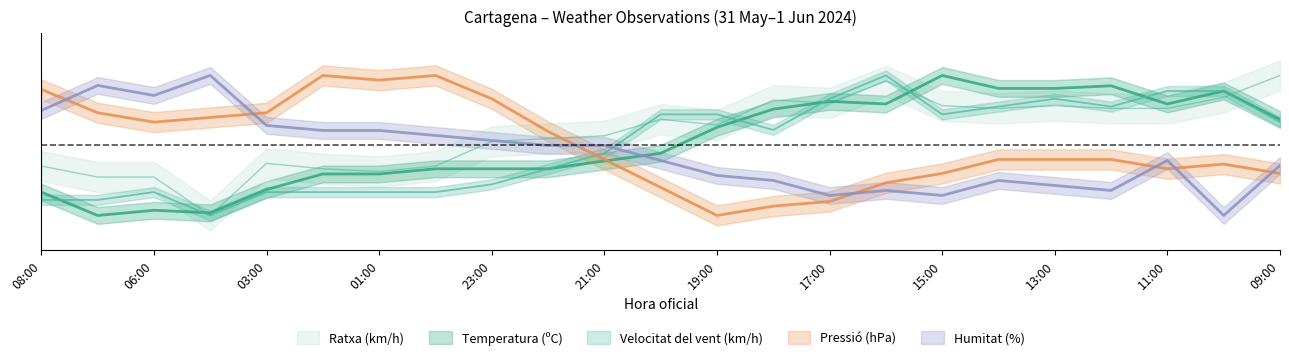

Count the number of data series in this chart.

5